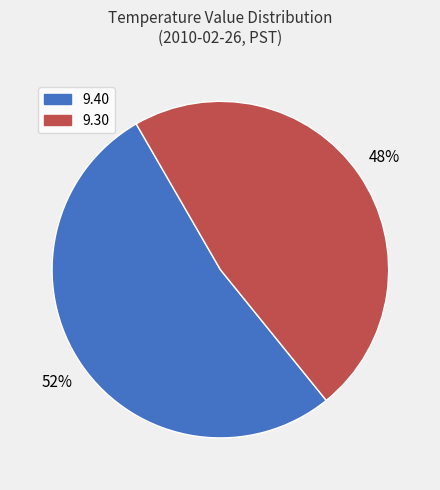

To the nearest percent, what is the average slice percentage?

50%